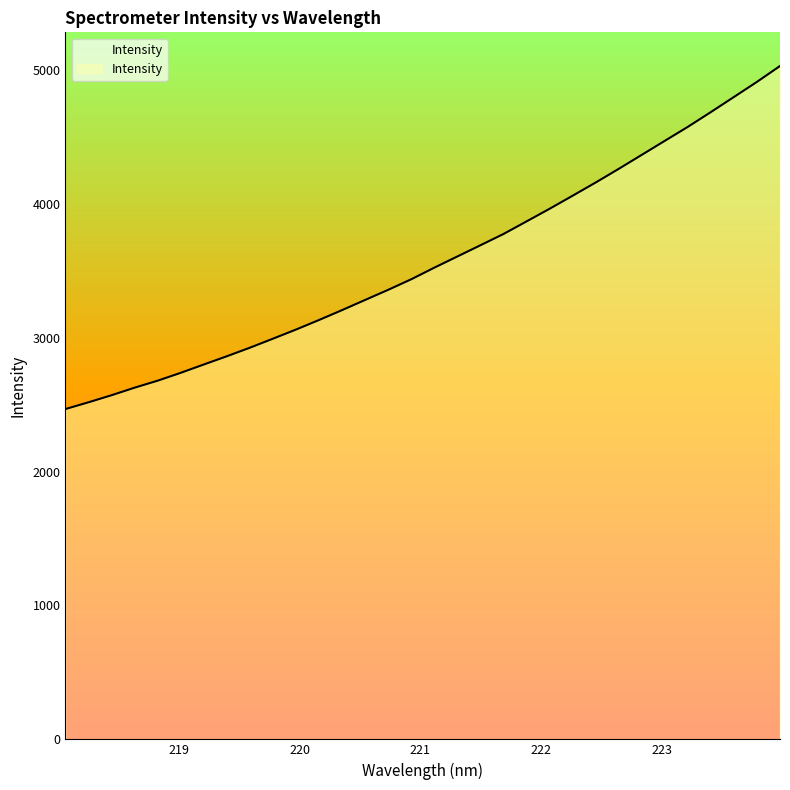

What is the difference between the maximum and minimum values?

2561.5